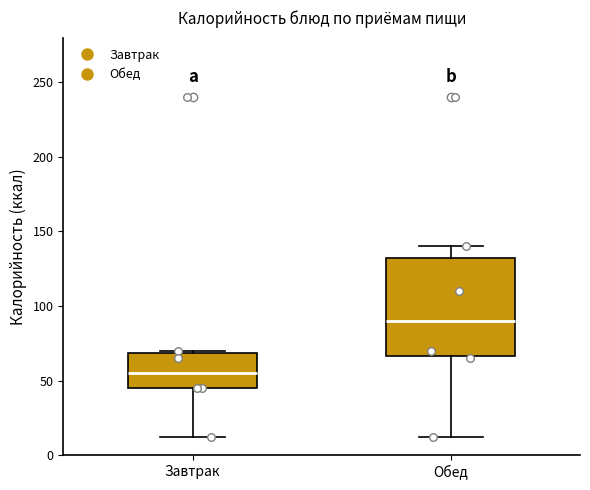

Reading left to right, read every box against the y-axis: the position of its median line, the range the box covers, and the ends of its whiskers. The values are not printed on the chart, so give them approximately, as read against the axis.

Завтрак: median 55, box 45 to 70, whiskers 10 to 70
Обед: median 90, box 65 to 135, whiskers 10 to 140